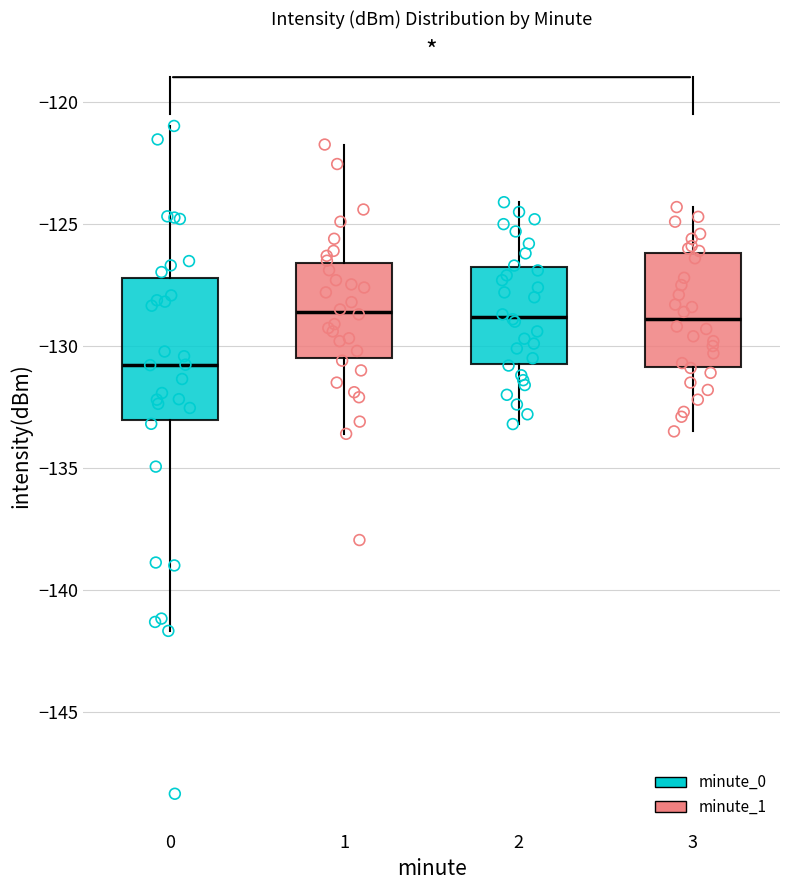

Reading left to right, read every box against the y-axis: the position of its median line, the range the box covers, and the ends of its whiskers. The values are not printed on the chart, so give them approximately, as read against the axis.

0: median -131.0, box -133.0 to -127.0, whiskers -141.5 to -121.0
1: median -128.5, box -130.5 to -126.5, whiskers -133.5 to -121.5
2: median -129.0, box -130.5 to -126.5, whiskers -133.0 to -124.0
3: median -129.0, box -131.0 to -126.0, whiskers -133.5 to -124.5